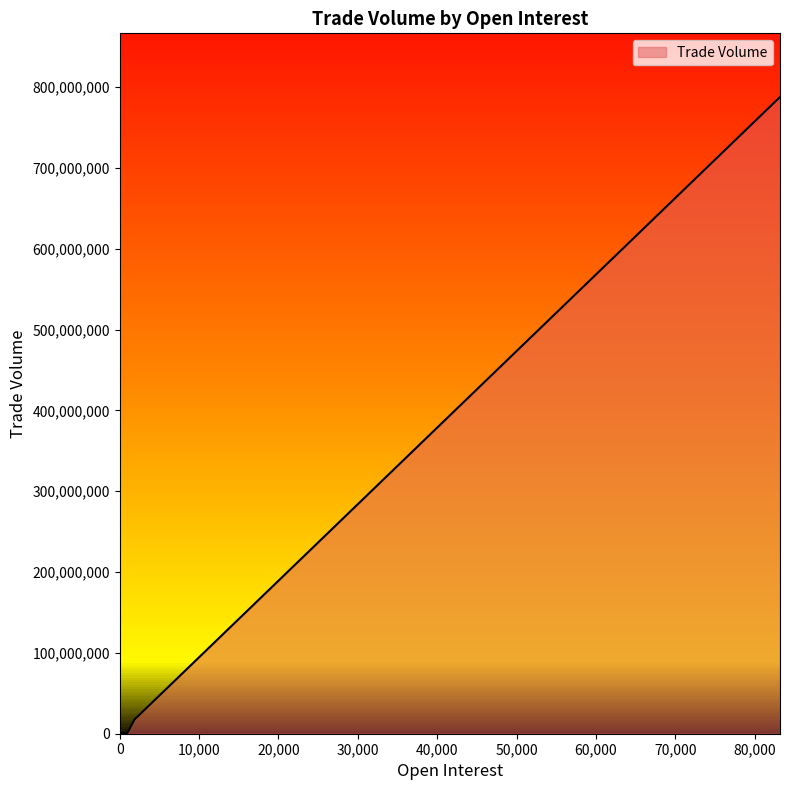

Is it true that the value at 0 is 0.0?

True